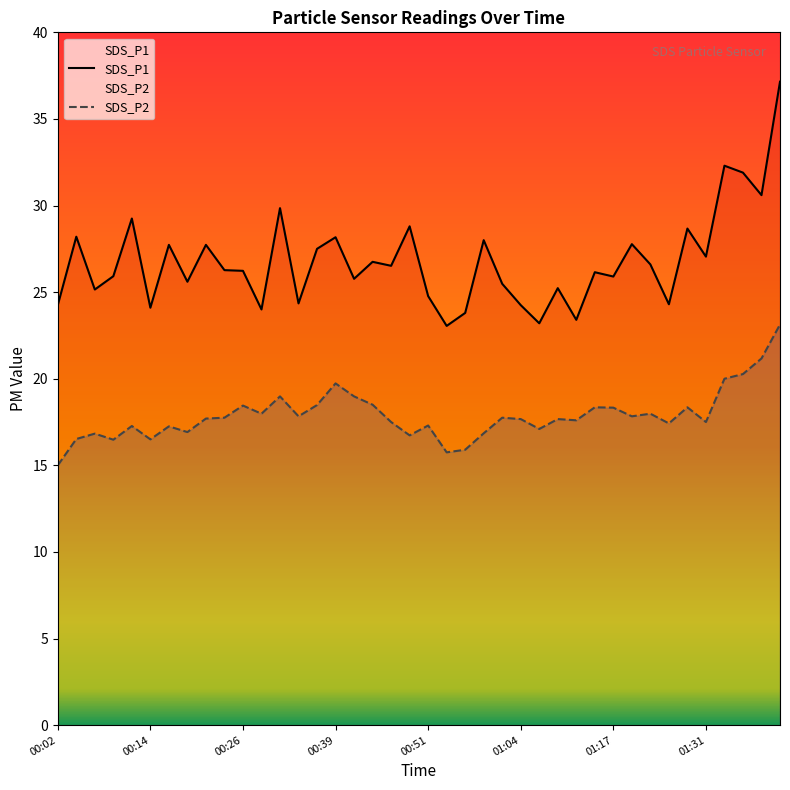

Reading left to right, what are all the values shown in this chart?

SDS_P1: 00:02=24.2	00:04=28.2	00:07=25.1	00:09=25.9	00:12=29.2	00:14=24.1	00:17=27.7	00:19=25.6	00:21=27.7	00:24=26.3	00:26=26.2	00:29=24.0	00:31=29.9	00:34=24.4	00:36=27.5	00:39=28.2	00:41=25.8	00:44=26.8	00:46=26.5	00:49=28.8	00:51=24.8	00:54=23.1	00:56=23.8	00:59=28.0	01:01=25.5	01:04=24.2	01:06=23.2	01:09=25.2	01:11=23.4	01:14=26.1	01:17=25.9	01:20=27.8	01:23=26.6	01:25=24.3	01:28=28.7	01:31=27.1	01:33=32.3	01:36=31.9	01:38=30.6	01:41=37.1
SDS_P2: 00:02=15.0	00:04=16.5	00:07=16.8	00:09=16.5	00:12=17.3	00:14=16.5	00:17=17.2	00:19=16.9	00:21=17.7	00:24=17.8	00:26=18.4	00:29=18.0	00:31=19.0	00:34=17.8	00:36=18.5	00:39=19.7	00:41=19.0	00:44=18.5	00:46=17.5	00:49=16.7	00:51=17.3	00:54=15.8	00:56=15.9	00:59=16.9	01:01=17.8	01:04=17.7	01:06=17.1	01:09=17.7	01:11=17.6	01:14=18.4	01:17=18.3	01:20=17.8	01:23=18.0	01:25=17.4	01:28=18.4	01:31=17.5	01:33=20.0	01:36=20.3	01:38=21.2	01:41=23.1